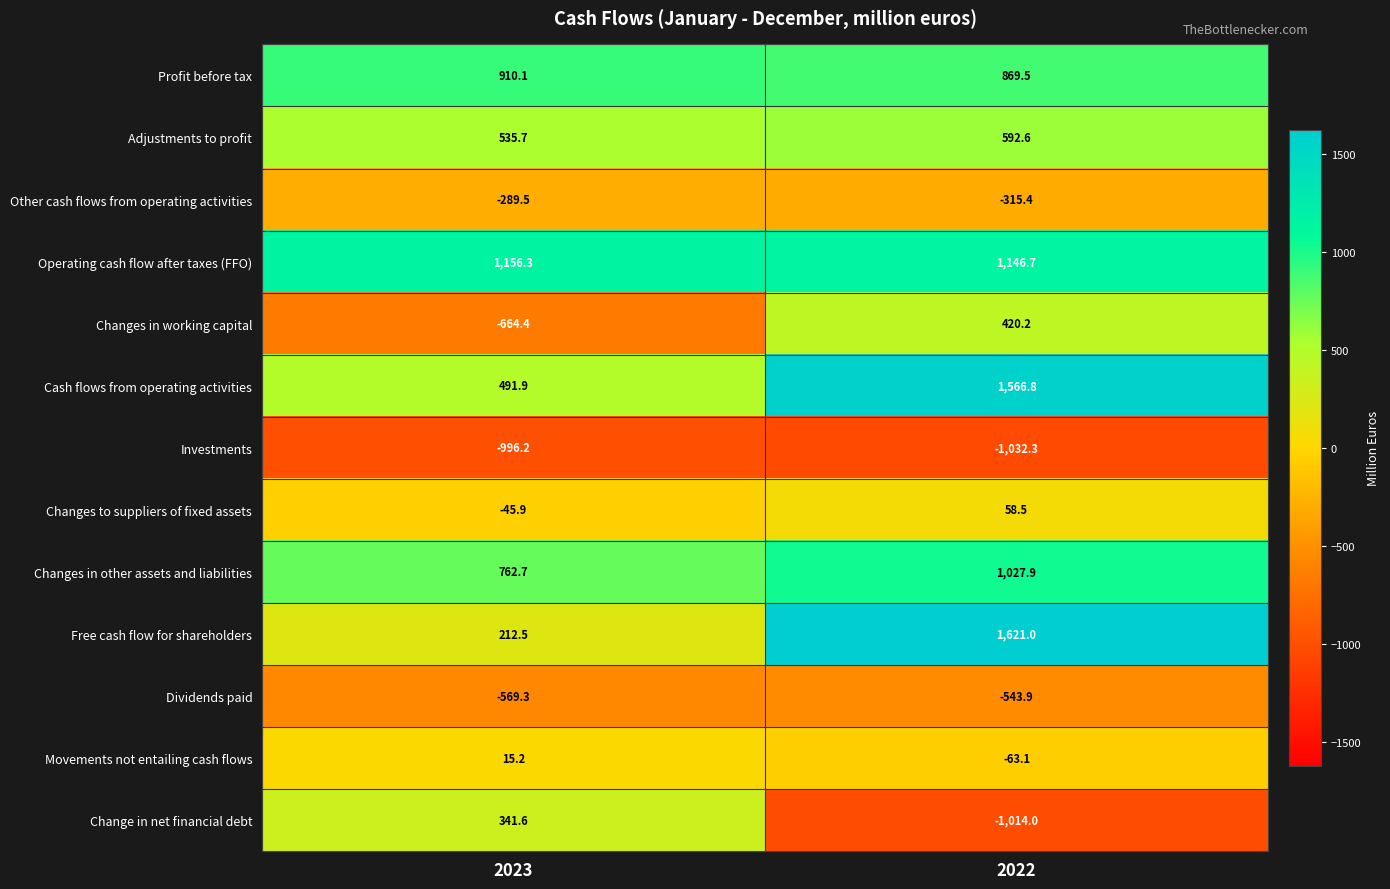

What value does the Operating cash flow after taxes (FFO) series have at 2022?

1146.7